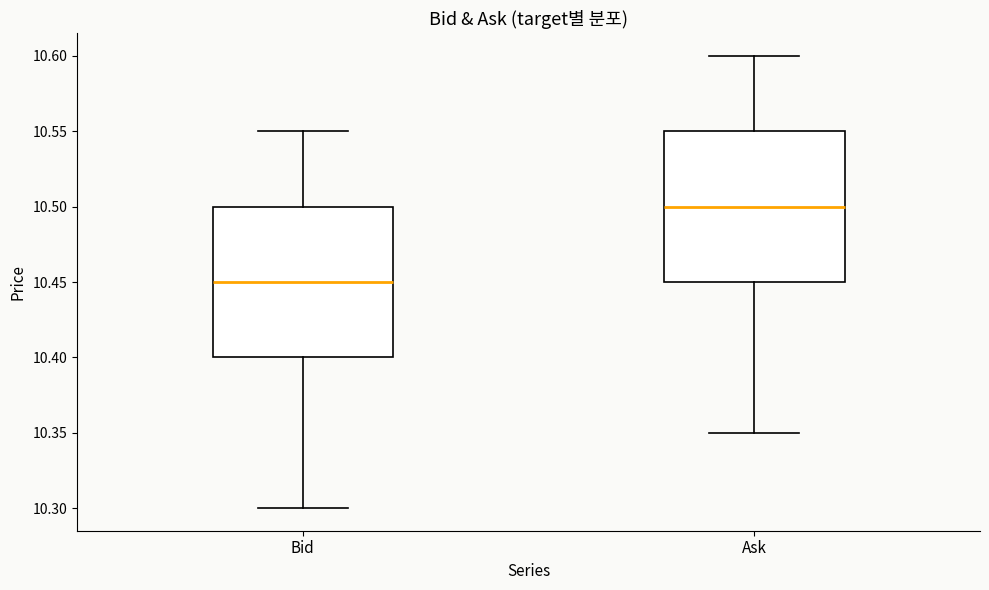

Which box's median line is the lowest?

Bid